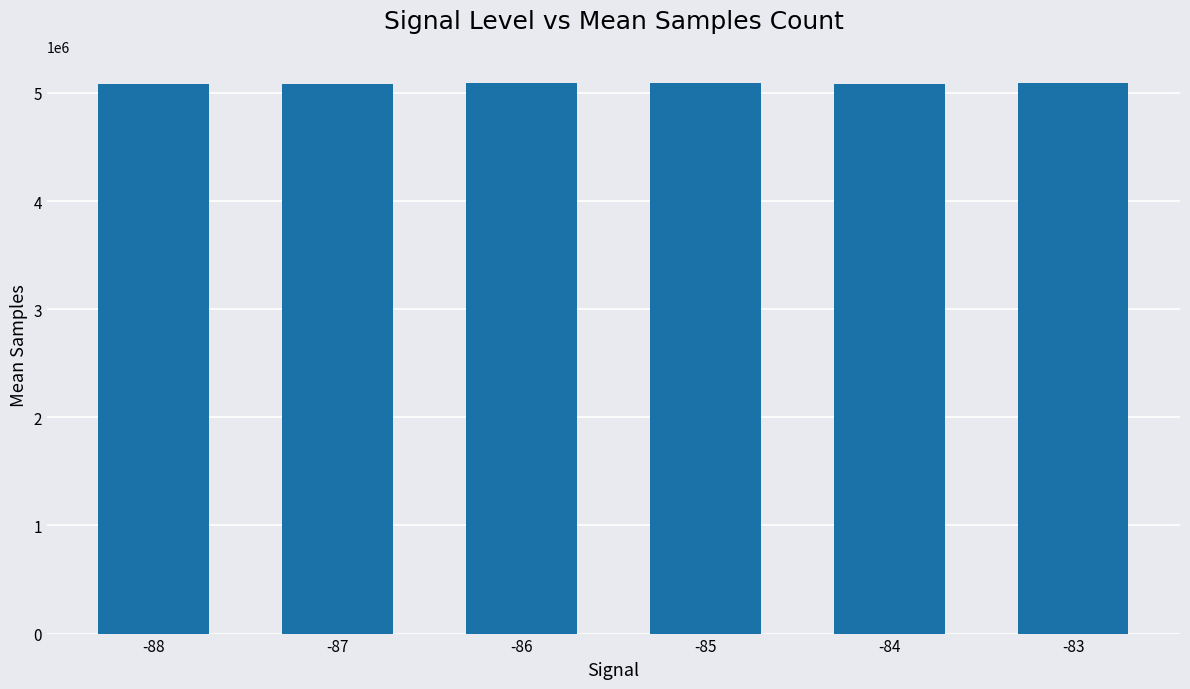

Are the bars horizontal?

No